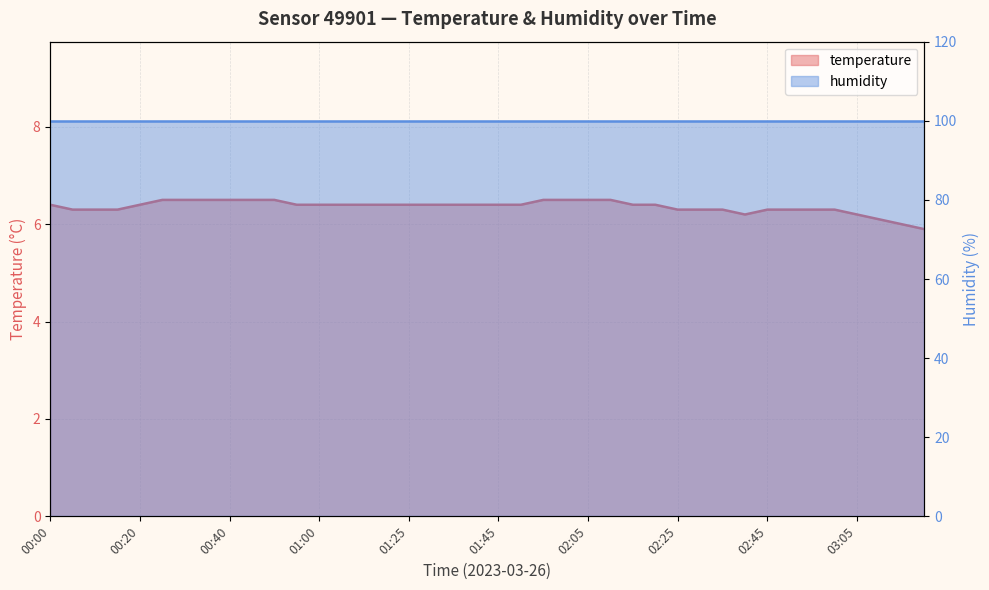

True or false: the data shows 6.3 at 02:25.

True